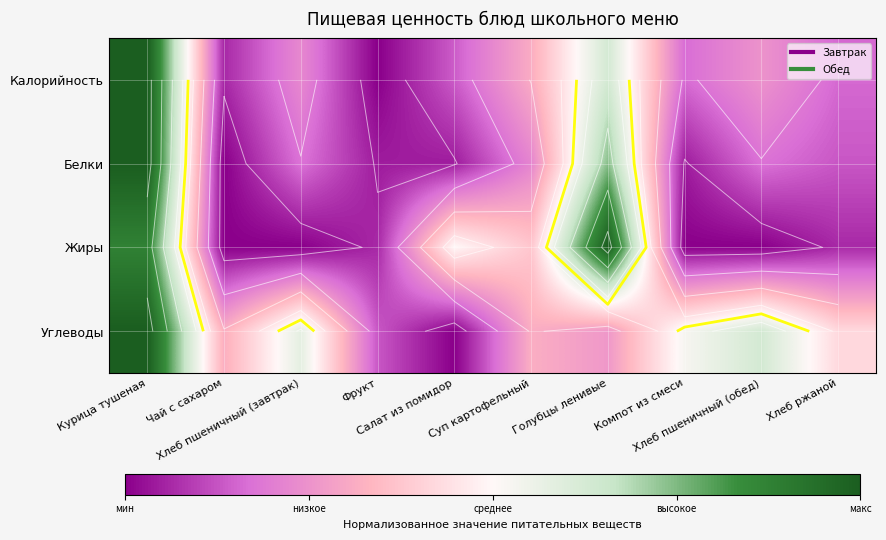

At which category is the sum across all series the highest?

Курица тушеная